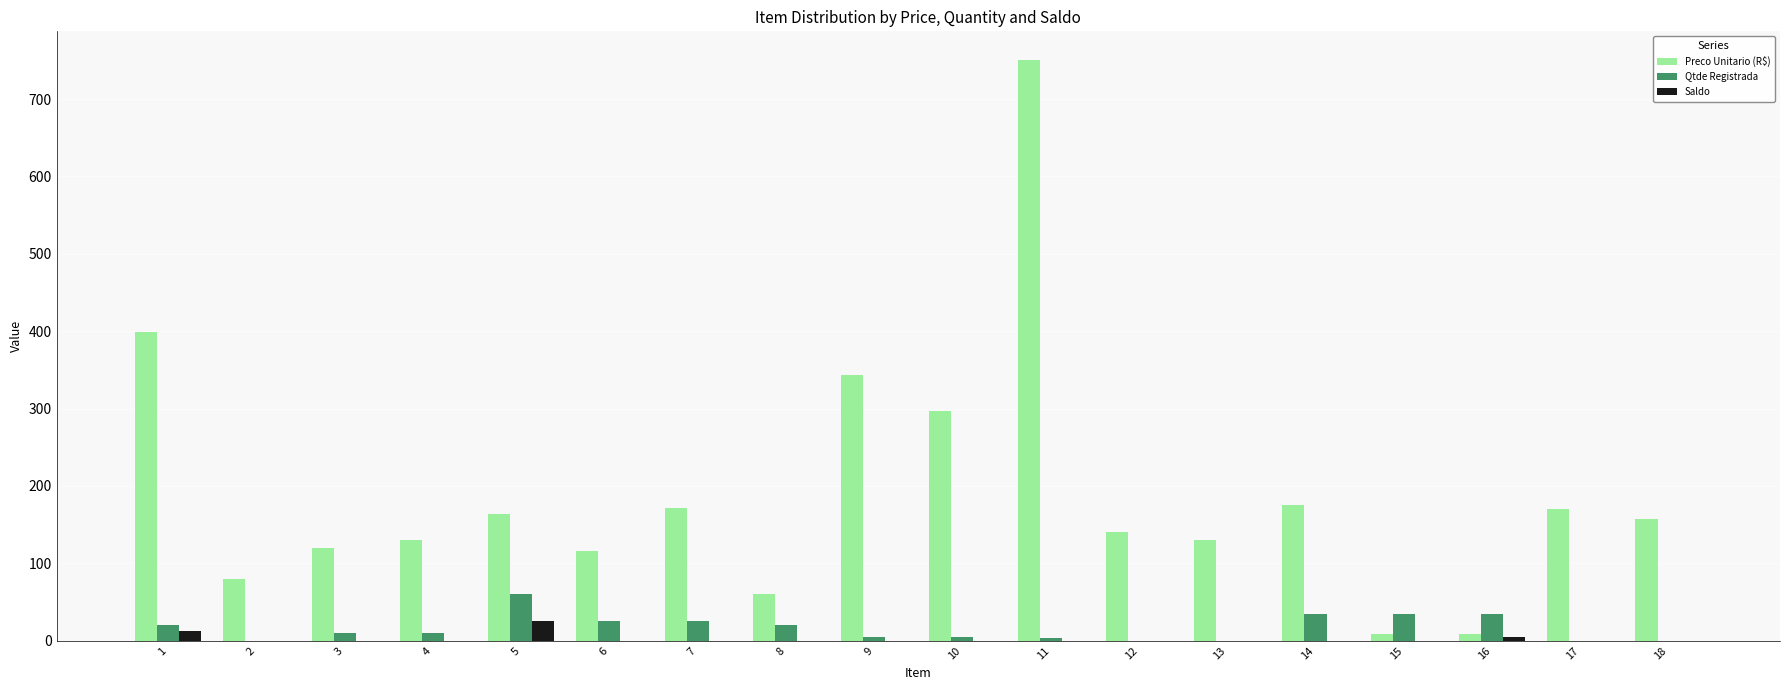

Count the number of categories in the chart.

18